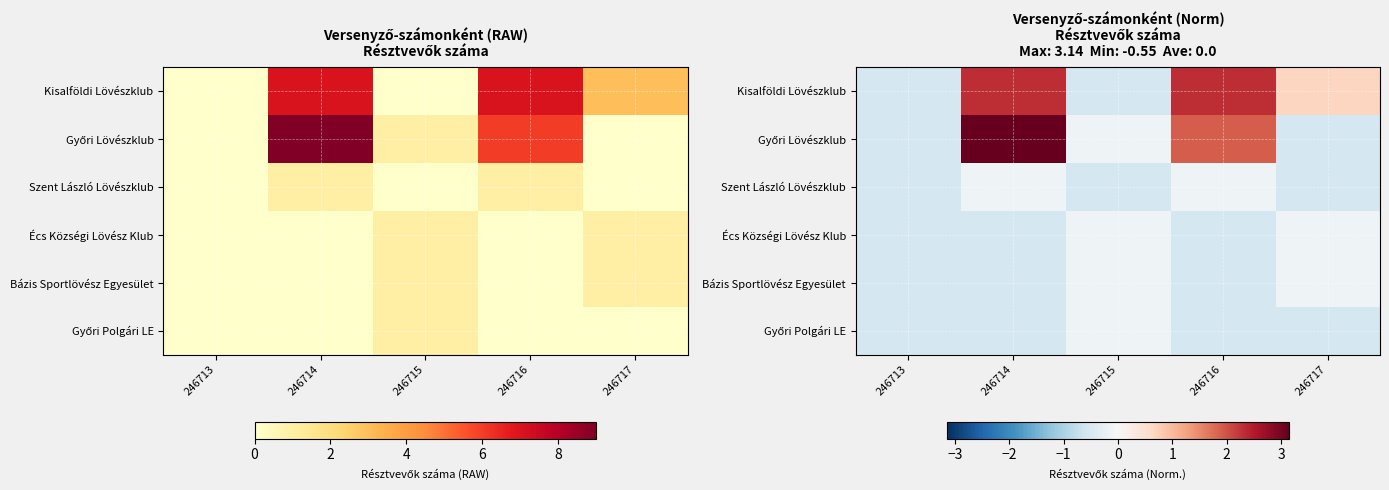

What is the minimum value for Kisalföldi Lövészklub?

-0.5